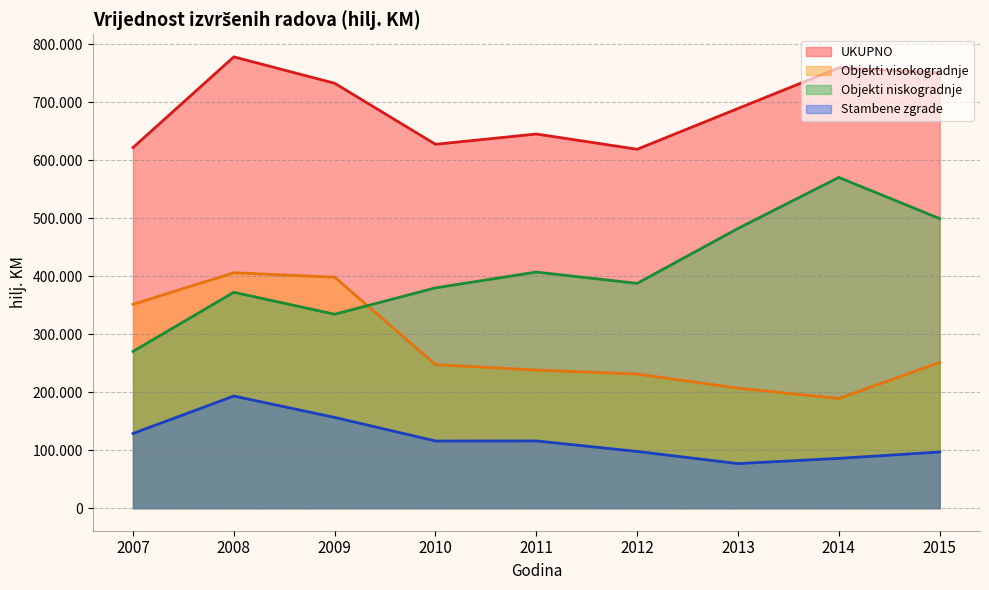

Read the UKUPNO value at 2014.

759472